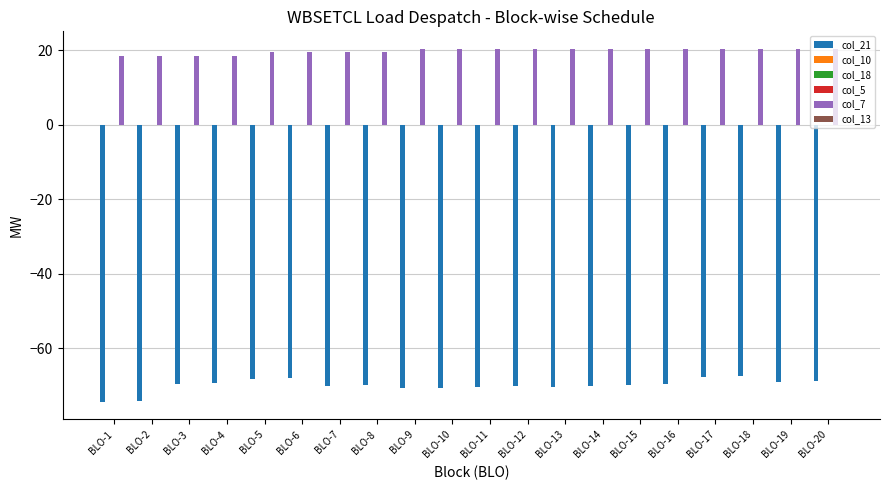

What are all the series names shown in the legend?

col_21, col_10, col_18, col_5, col_7, col_13